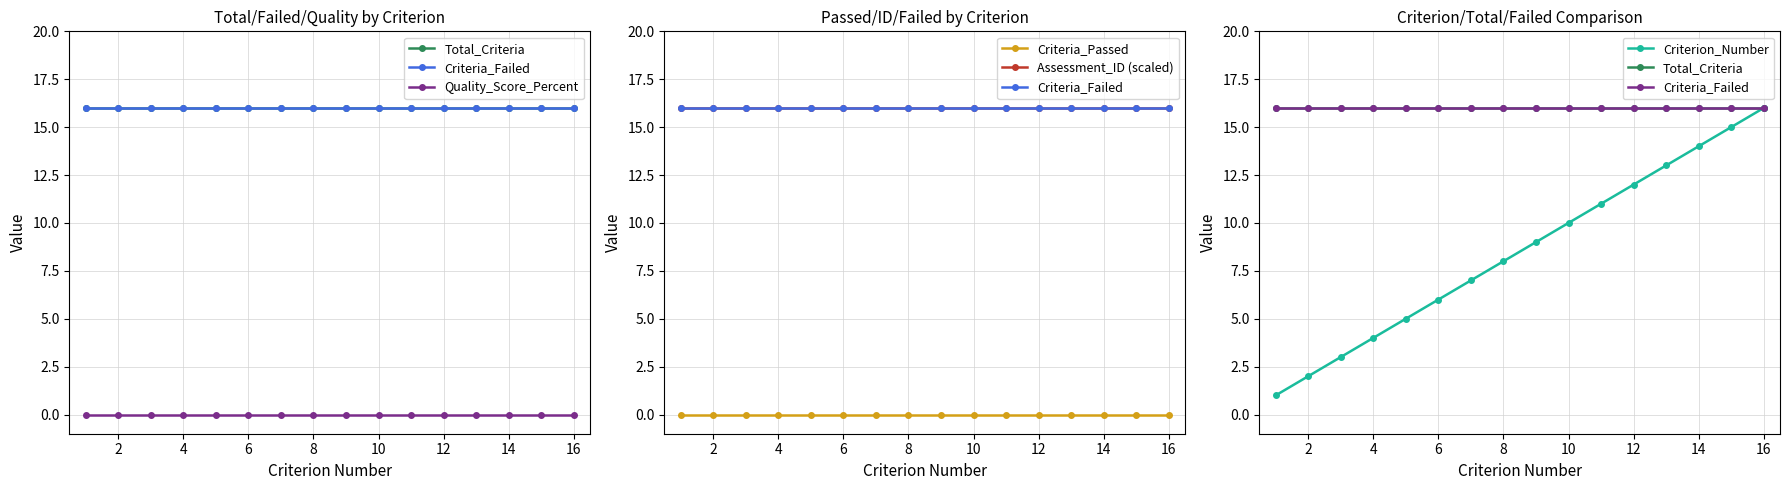

How many data points does each series have?

16